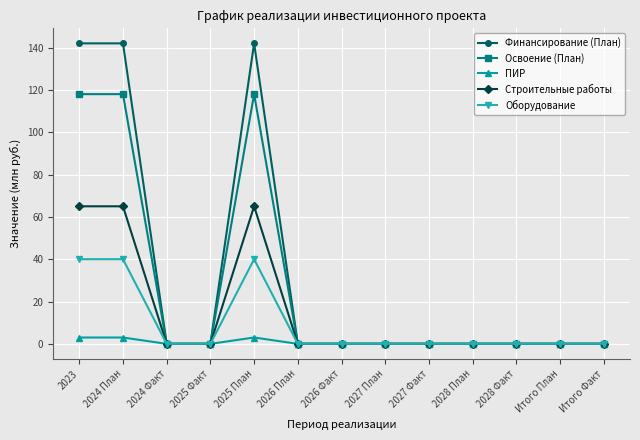

Is the value of ПИР at 2026 Факт greater than the value of Строительные работы at 2024 План?

No